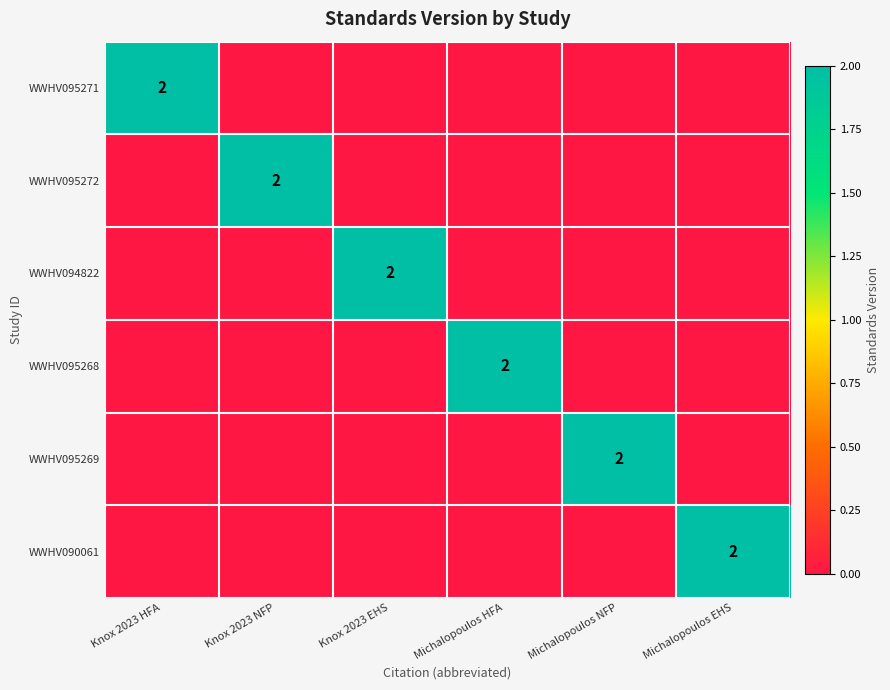

What is the total value across all series at Michalopoulos HFA?

2